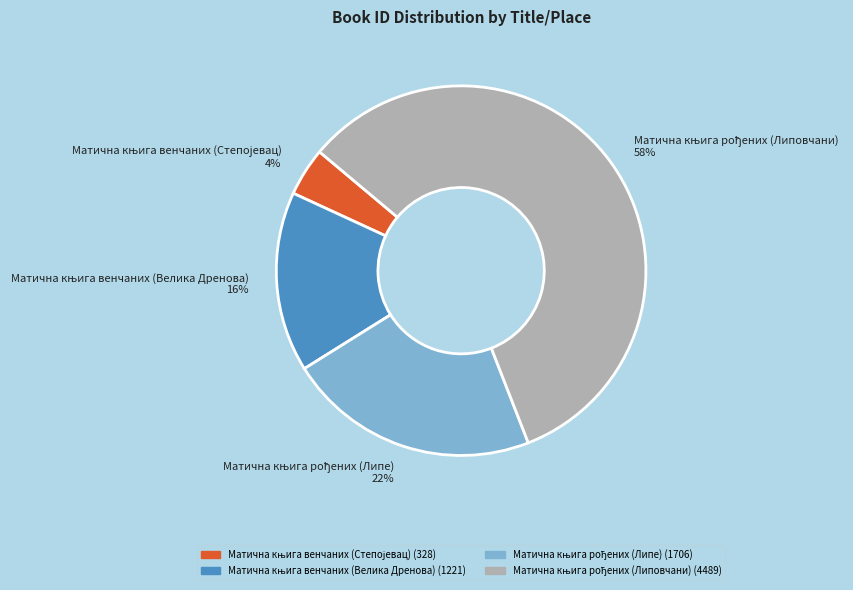

Is there any slice that represents more than half of the pie?

Yes